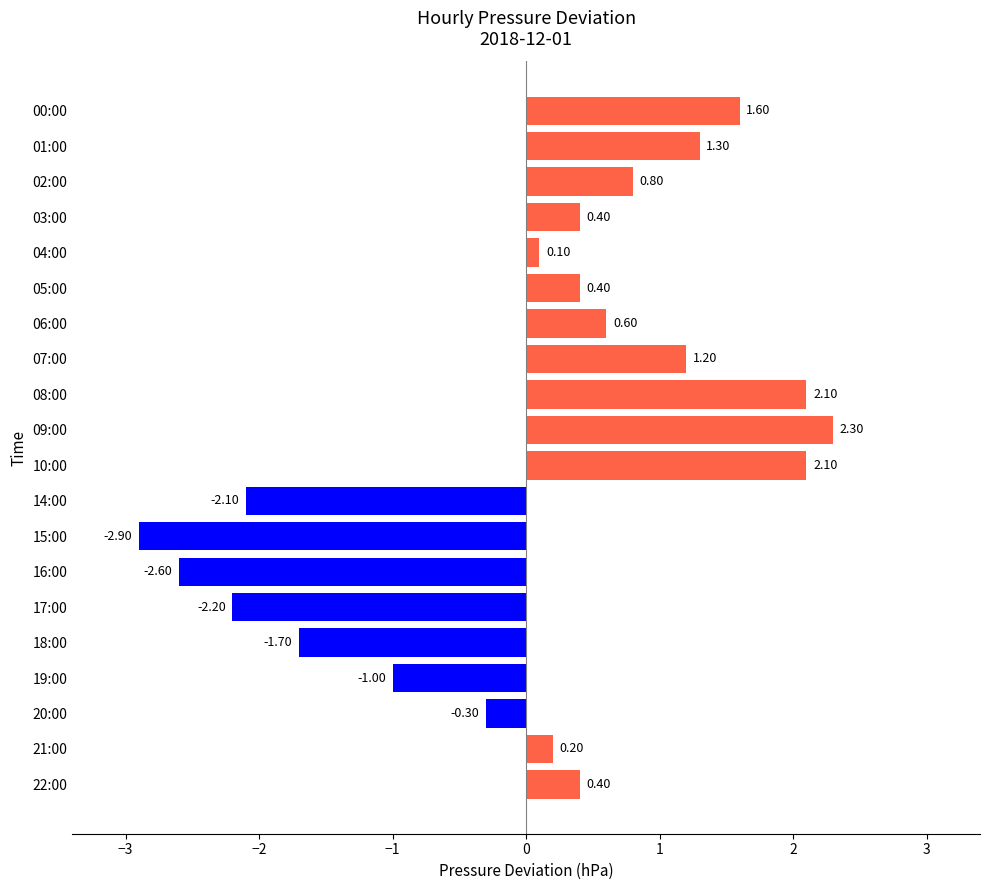

Between 05:00 and 19:00, which is larger?

05:00